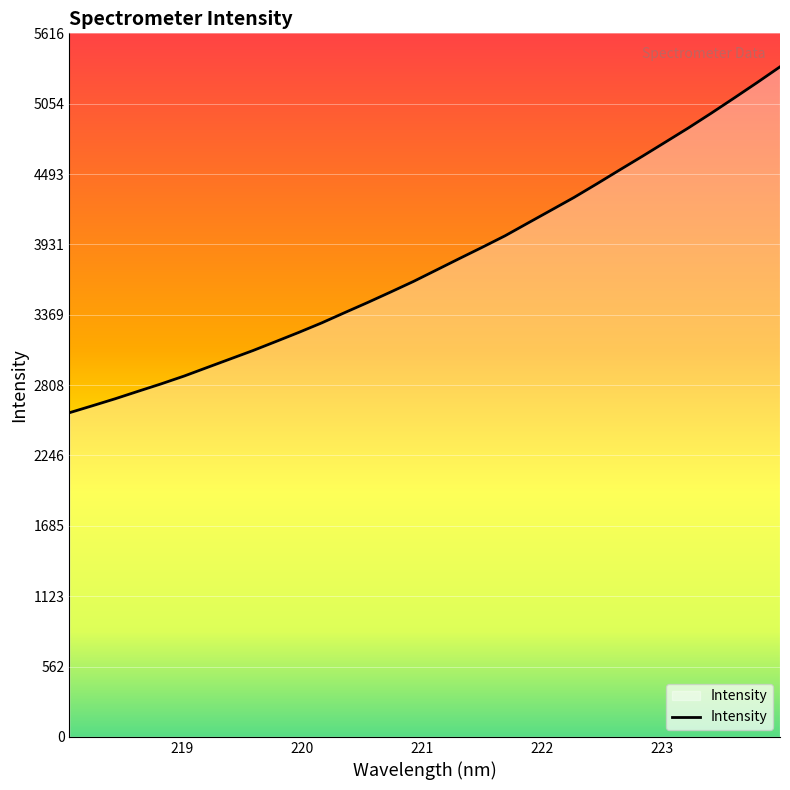

What is the difference between the maximum and minimum values?

2760.9